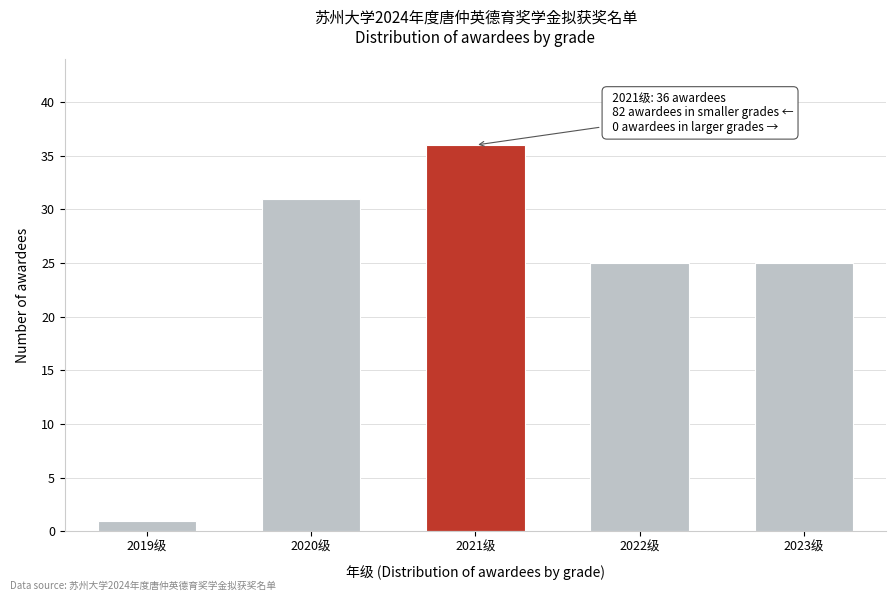

Reading left to right, list all the values displayed in this chart.

2019级=1	2020级=31	2021级=36	2022级=25	2023级=25